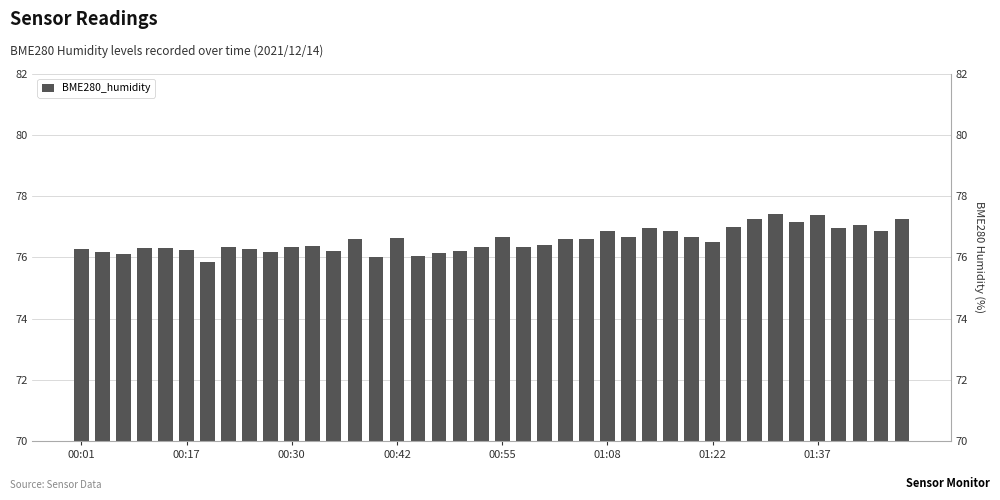

What is the difference between the second highest and second lowest values?

1.4